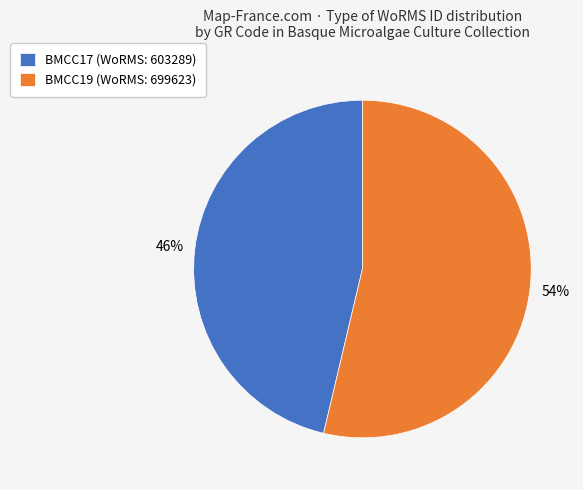

Which slice is the largest?

BMCC19